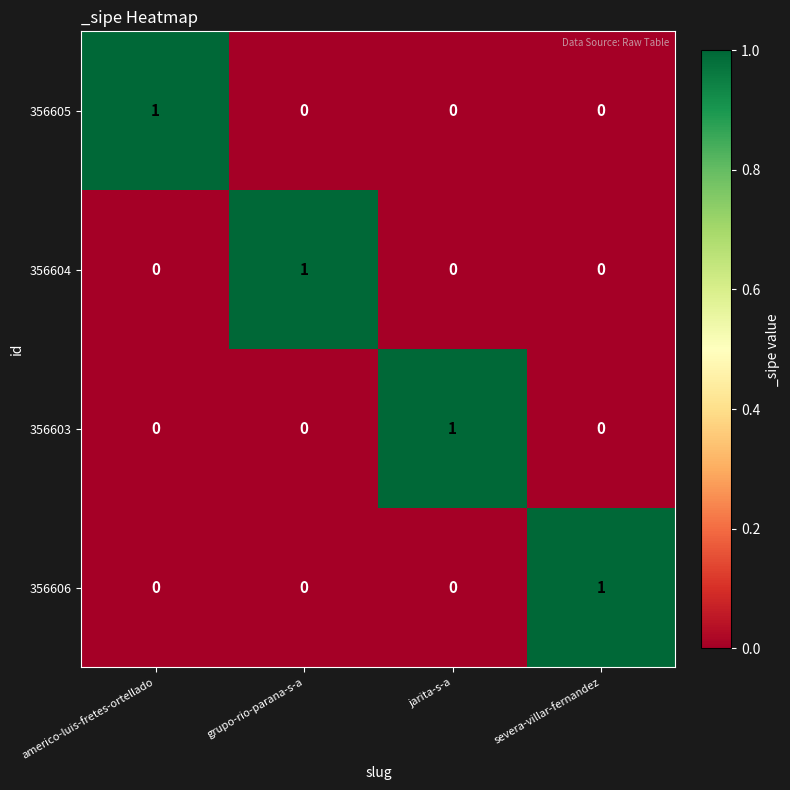

Is it true that 356604 equals 0 at americo-luis-fretes-ortellado?

True